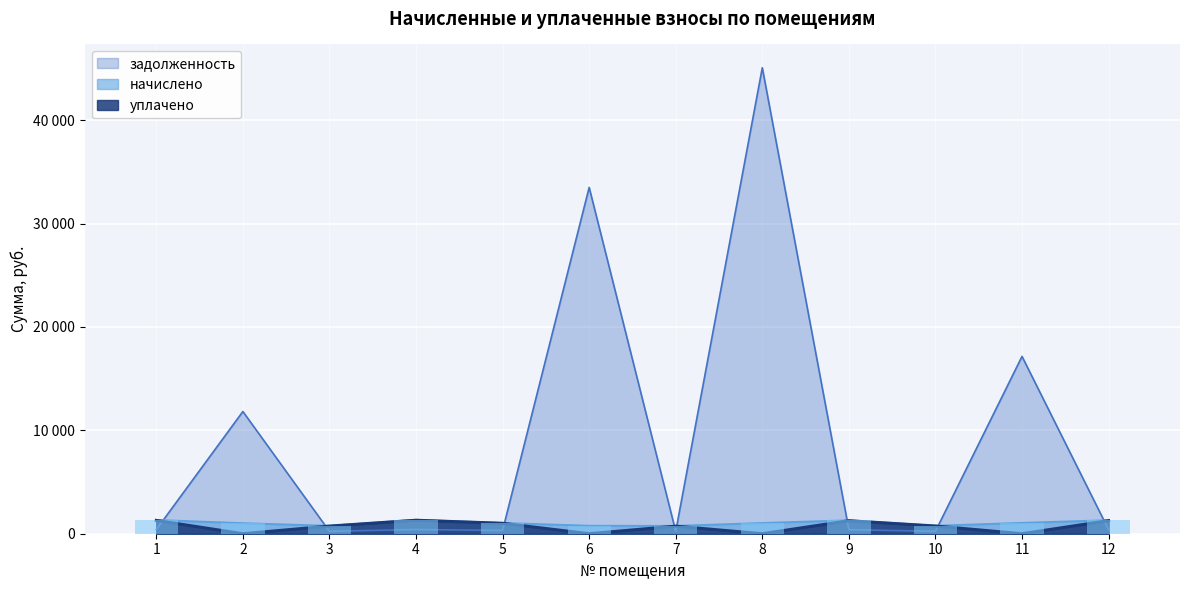

Which series has the widest spread of values?

задолженность